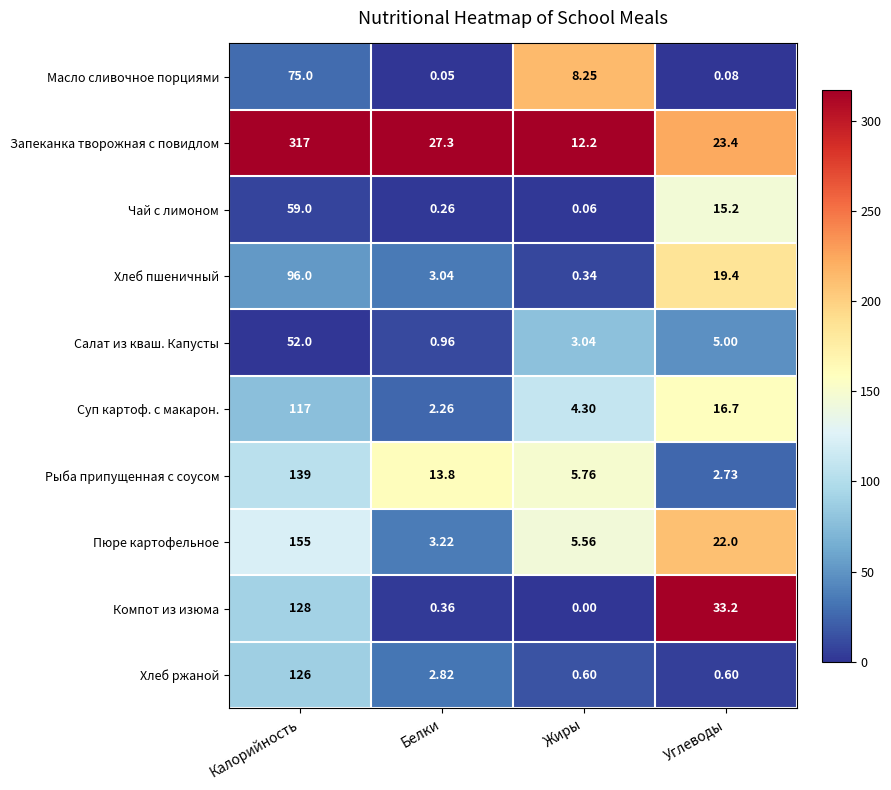

Which series has the largest range (max minus min)?

Запеканка творожная с повидлом